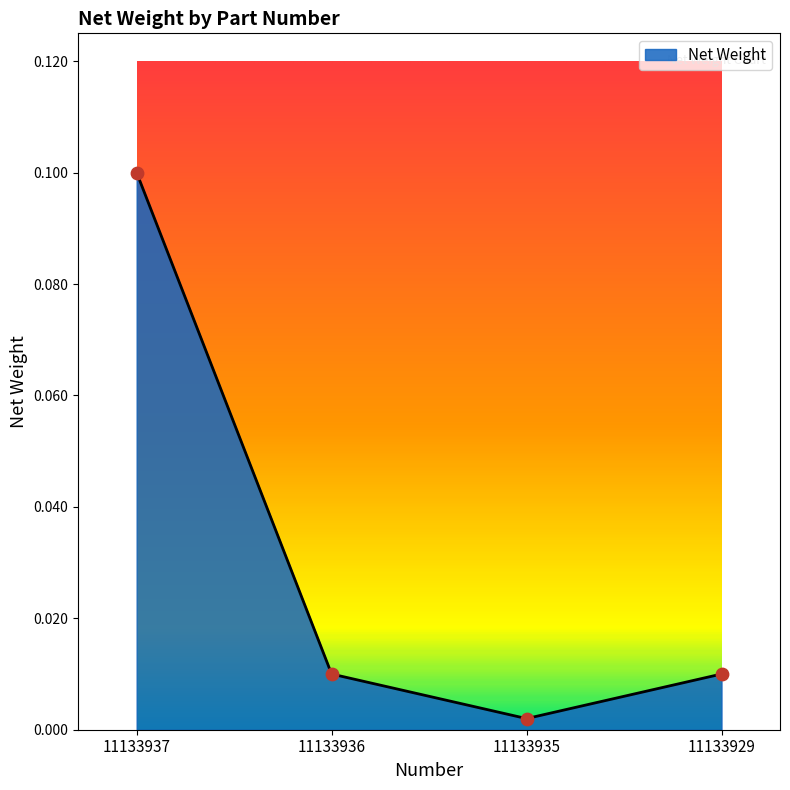

Between 11133937 and 11133936, which is larger?

11133937